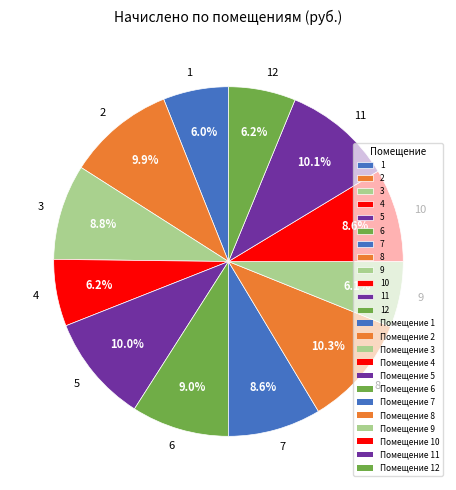

Is 11 the majority of the pie?

No